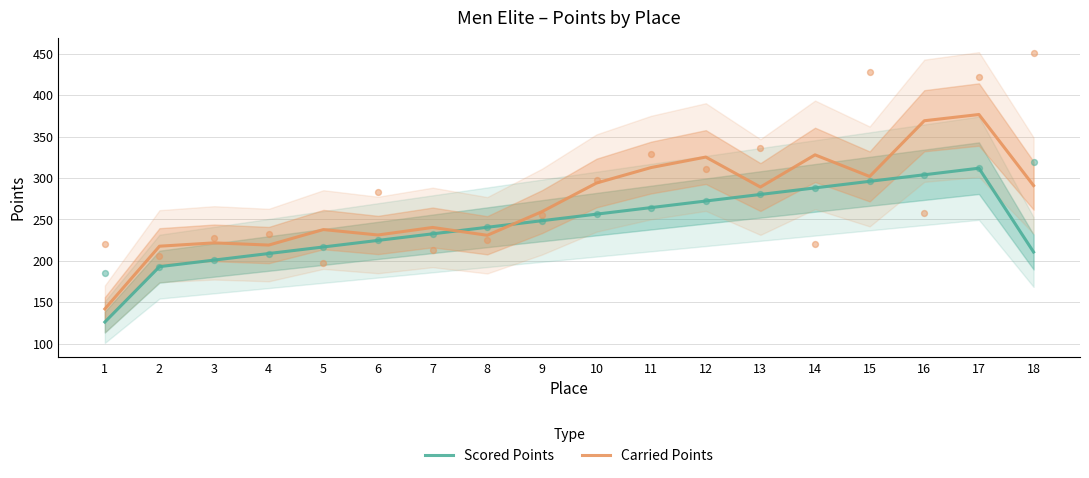

Which series contains the lowest Y value?

Scored Points